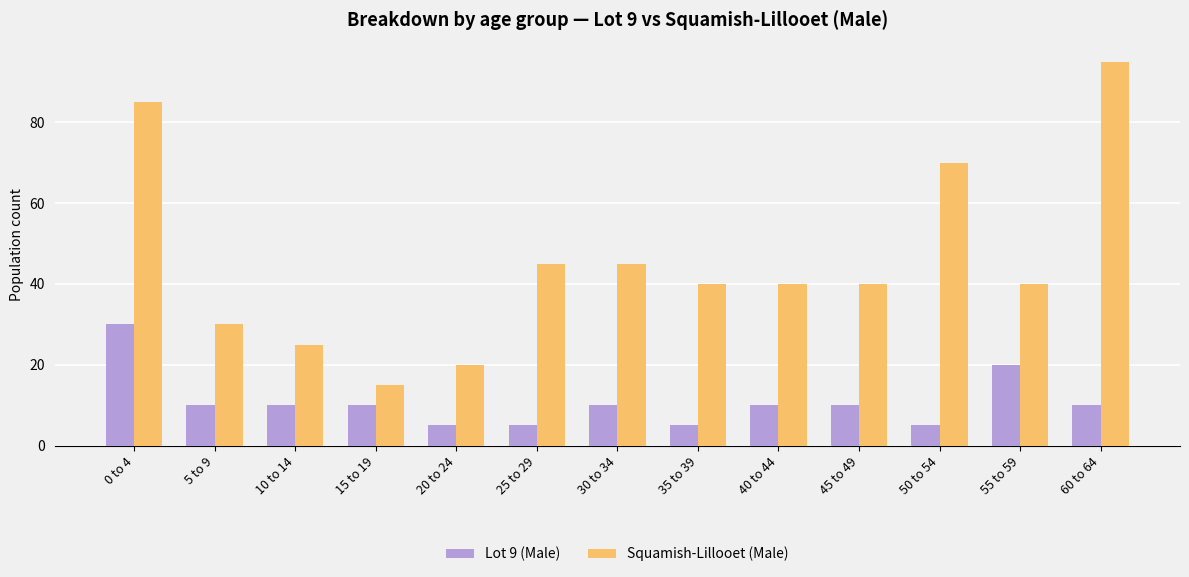

How many data points does each series have?

13